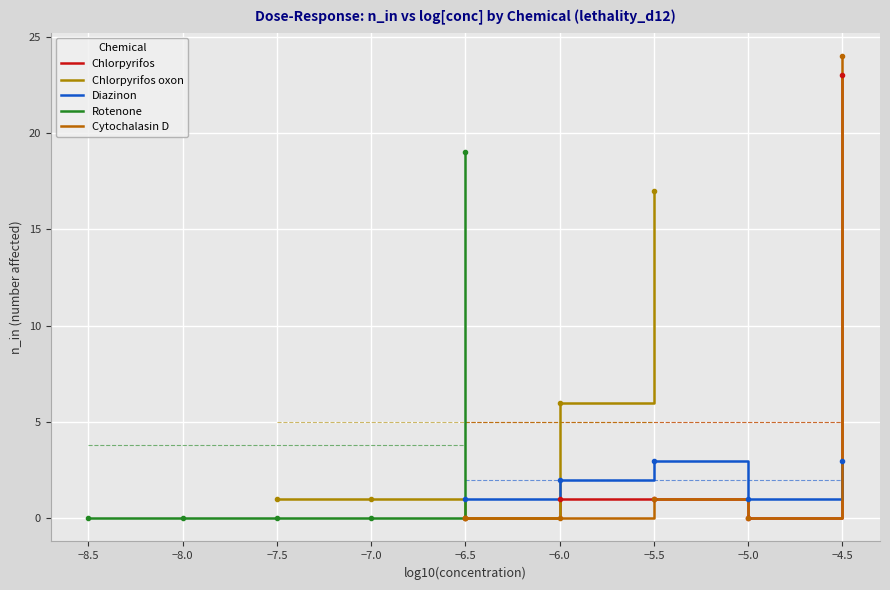

True or false: Diazinon and Chlorpyrifos cross at least once.

True